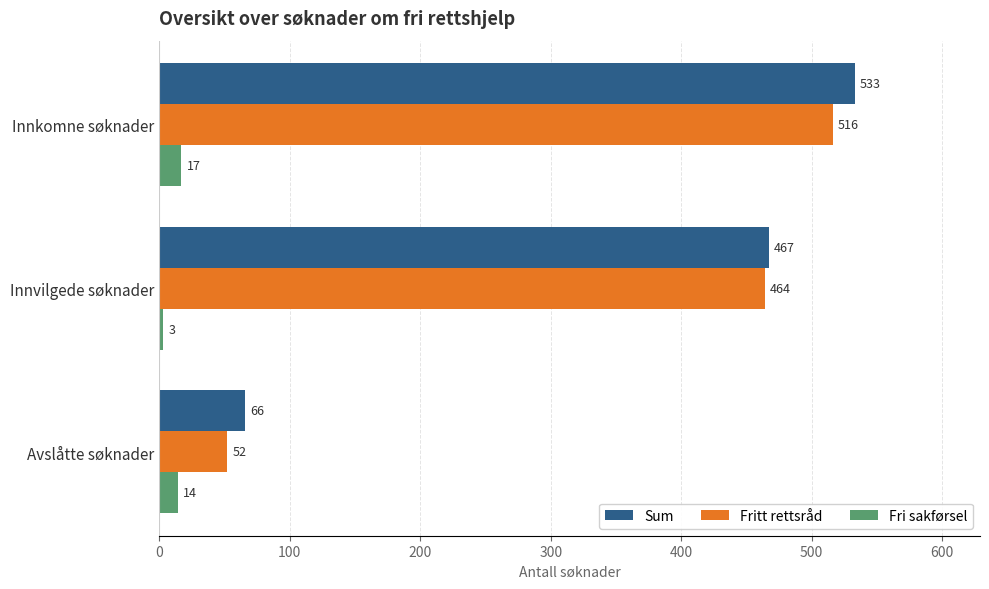

Which series has the largest range (max minus min)?

Sum